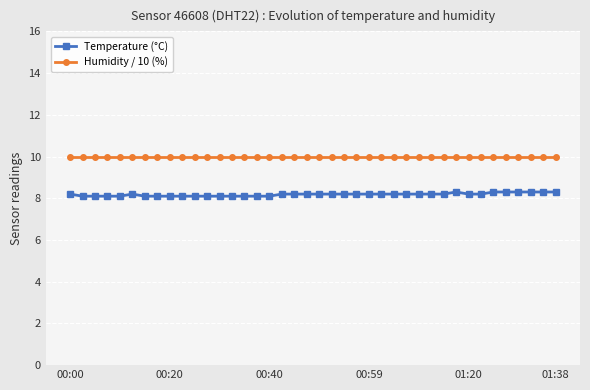

What is the maximum value for Temperature (°C)?

8.3